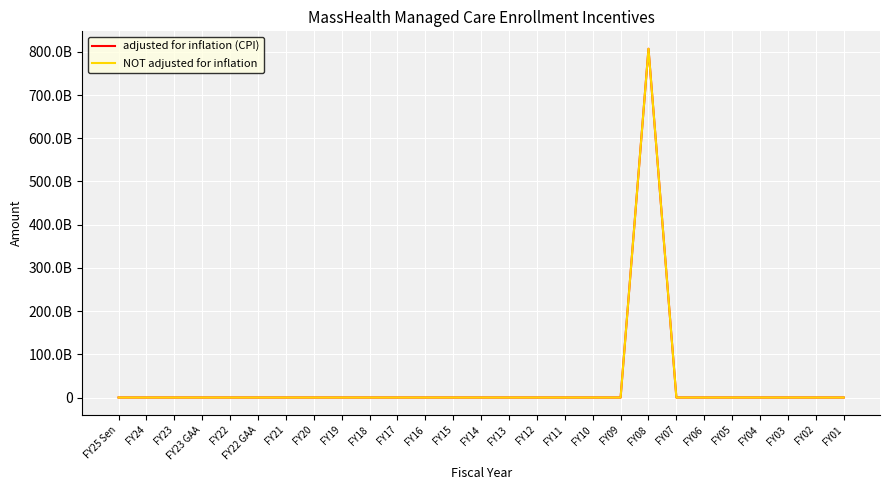

Reading left to right, list all the values displayed in this chart.

adjusted for inflation (CPI): 0	0	0	0	0	0	0	0	0	0	0	0	0	0	0	0	0	0	0	806992500000	0	0	0	0	0	0	0
NOT adjusted for inflation: 0	0	0	0	0	0	0	0	0	0	0	0	0	0	0	0	0	0	0	806992500000	0	0	0	0	0	0	0